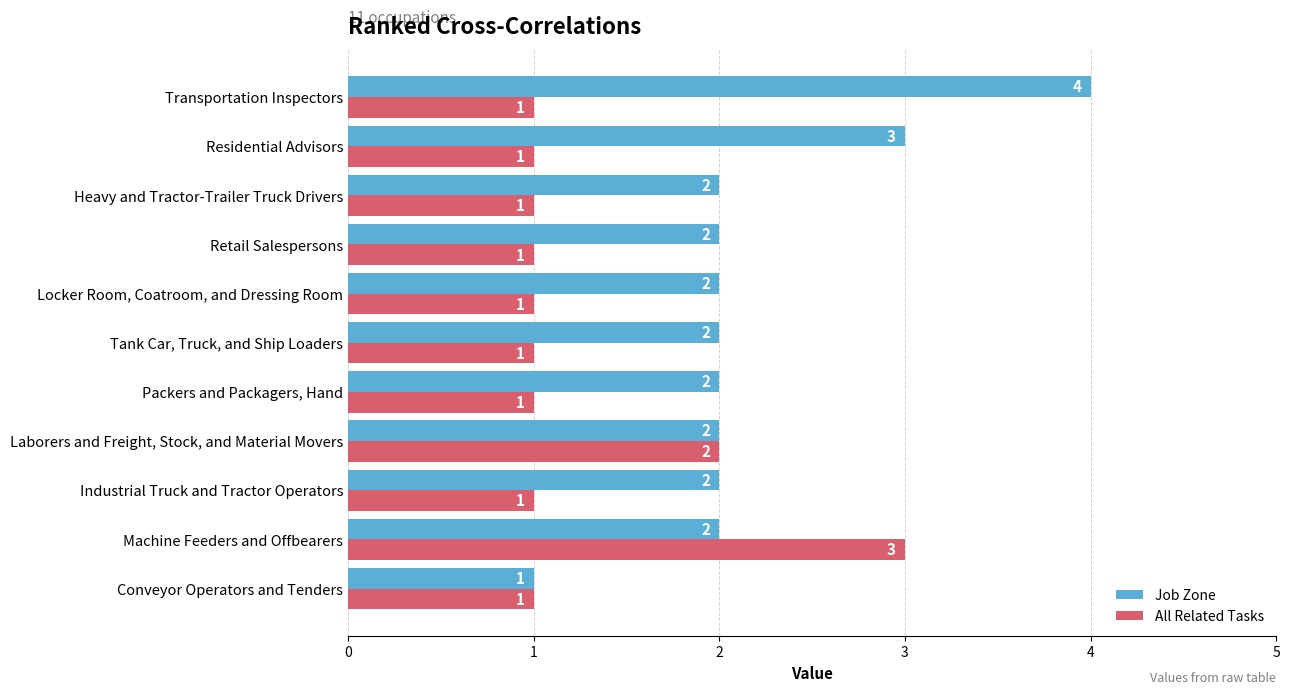

Between Tank Car, Truck, and Ship Loaders and Residential Advisors, which series saw the biggest shift?

Job Zone